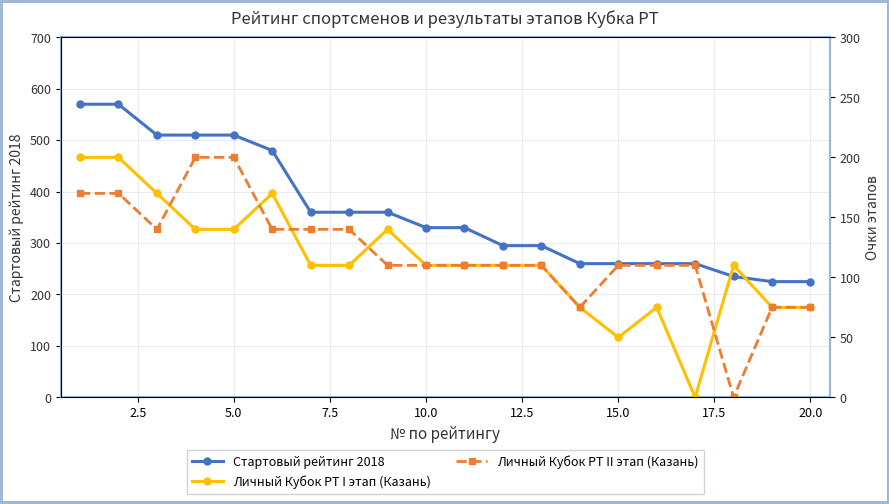

Which series has the widest spread of values?

Стартовый рейтинг 2018